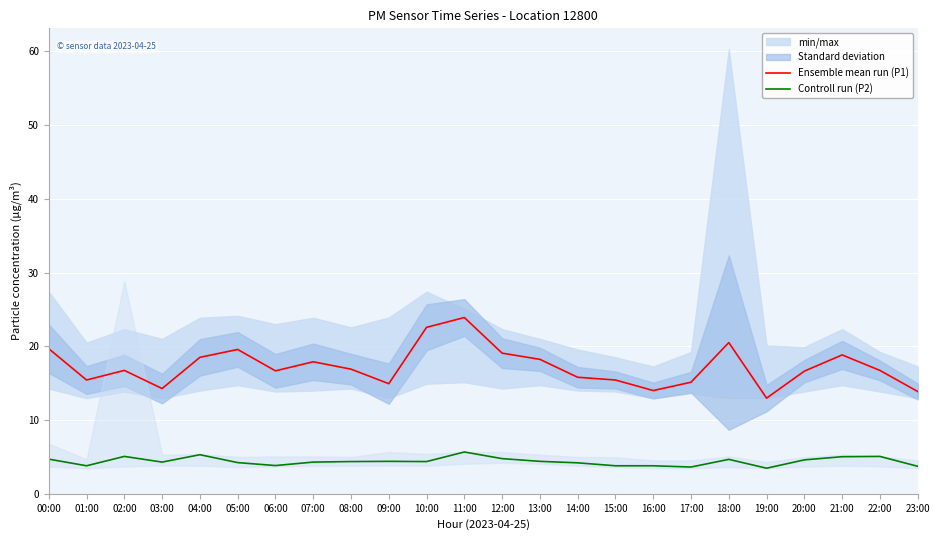

True or false: Controll run (P2) and Ensemble mean run (P1) intersect in this chart.

False